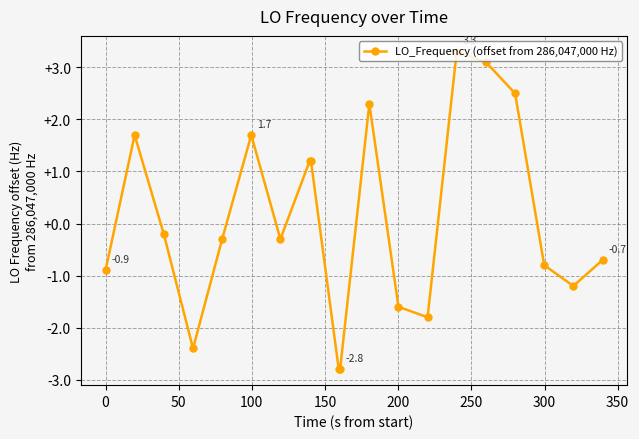

What is the value of the 14th point from the left?

-1.8